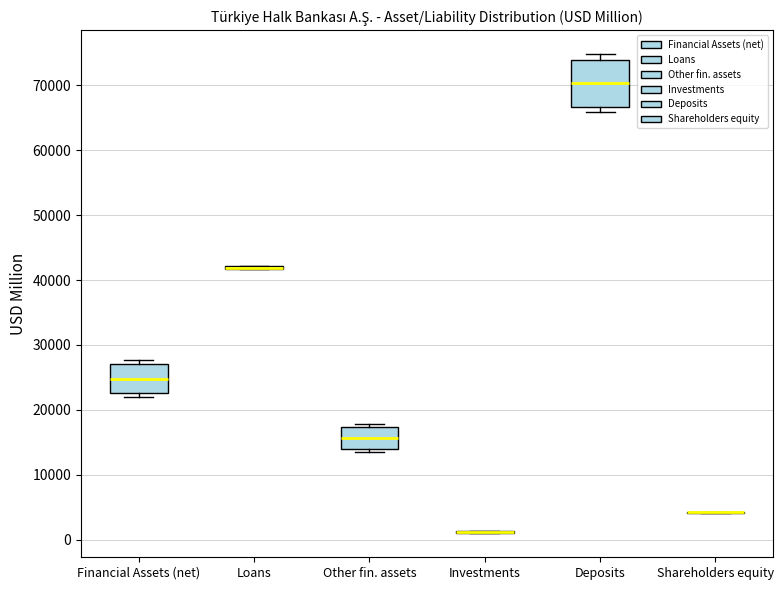

Comparing the boxes themselves (not the whiskers), which one is the tallest?

Deposits